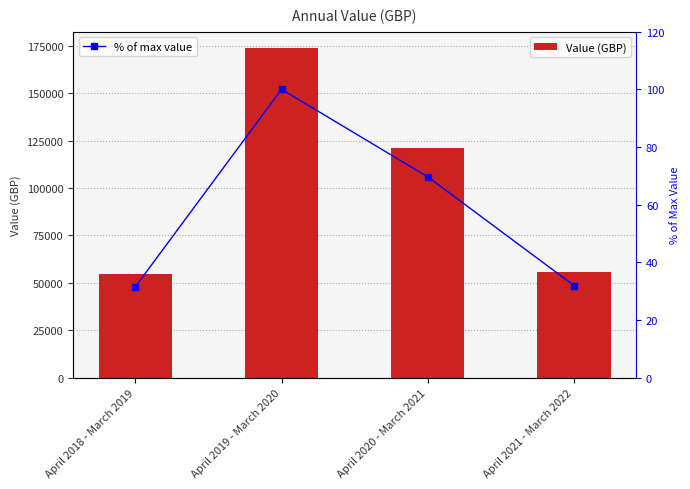

The value of Value (GBP) at April 2020 - March 2021 is 172851.4. True or false?

False